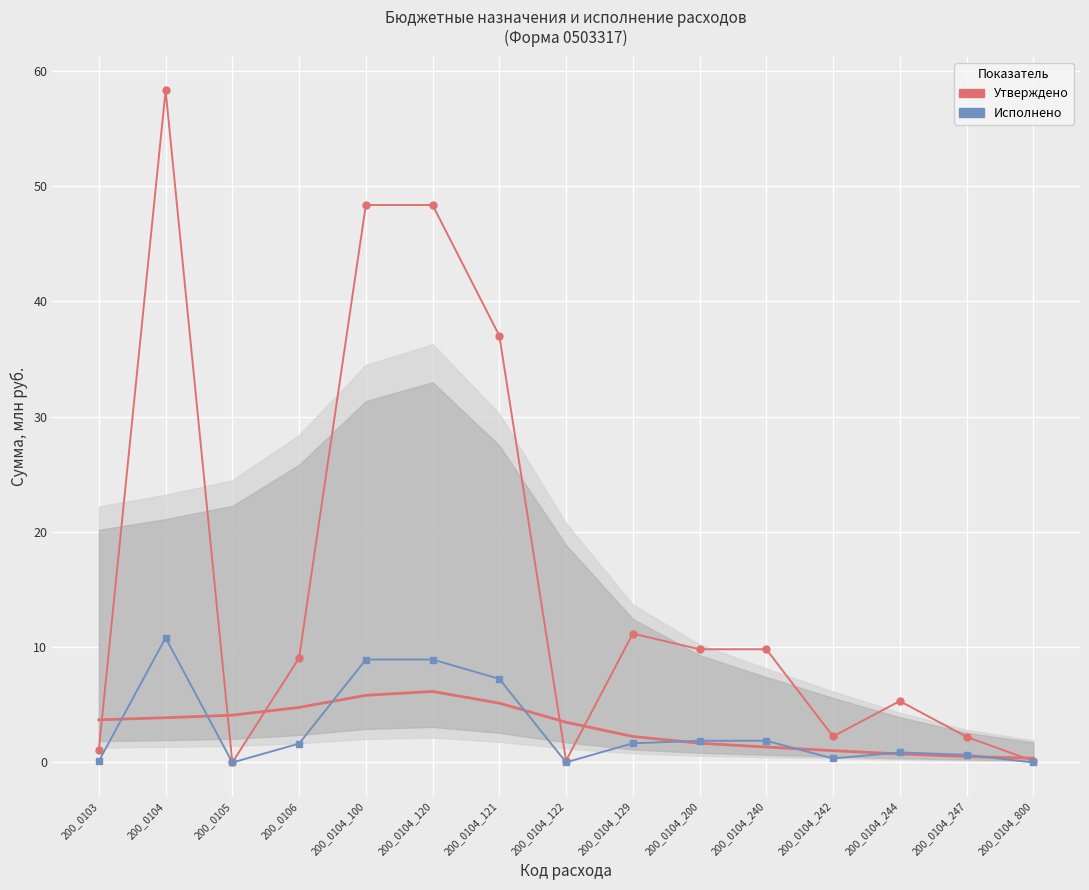

The value of Исполнено at 200_0104_800 is 0.0. True or false?

False